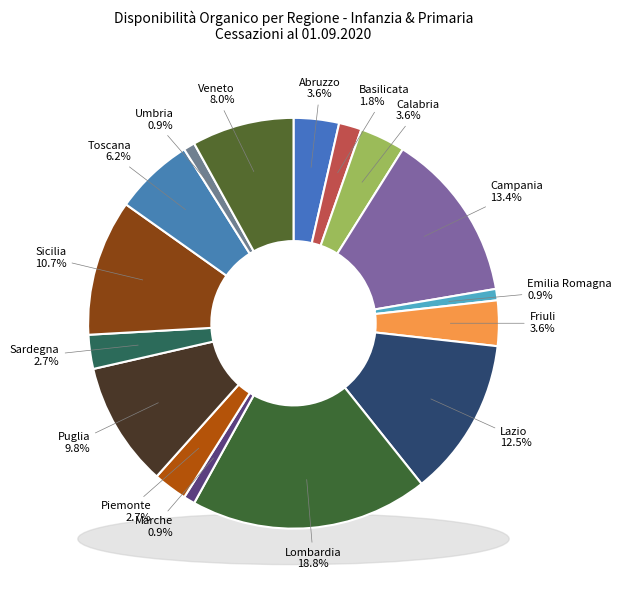

Between Calabria and Puglia, which is larger?

Puglia